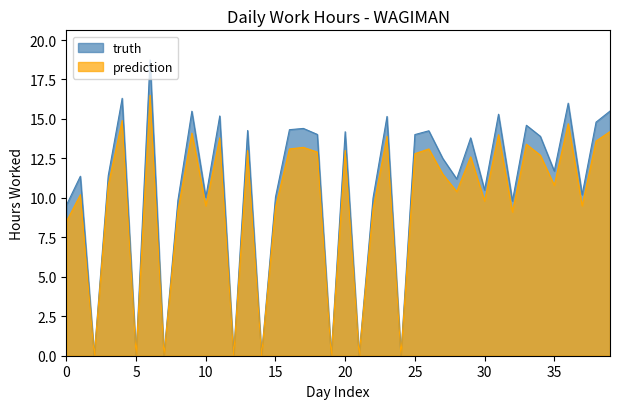

At 16, list the series in order from smallest to largest.

prediction, truth